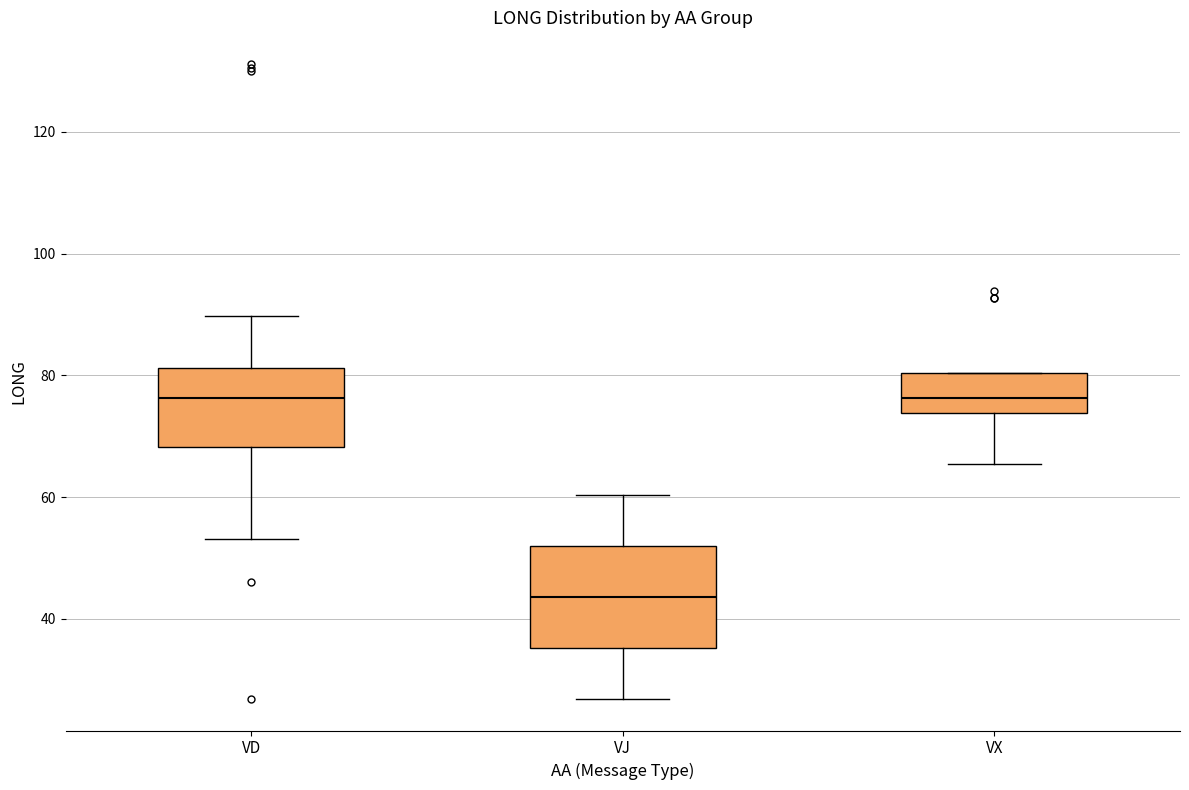

Comparing the boxes themselves (not the whiskers), which one is the tallest?

VJ